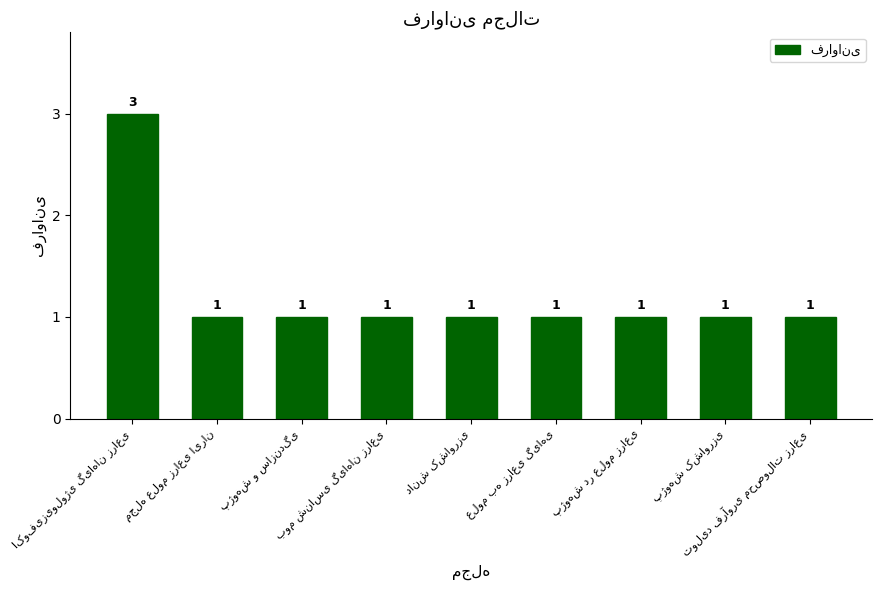

What is the value of the 2nd bar from the left?

1